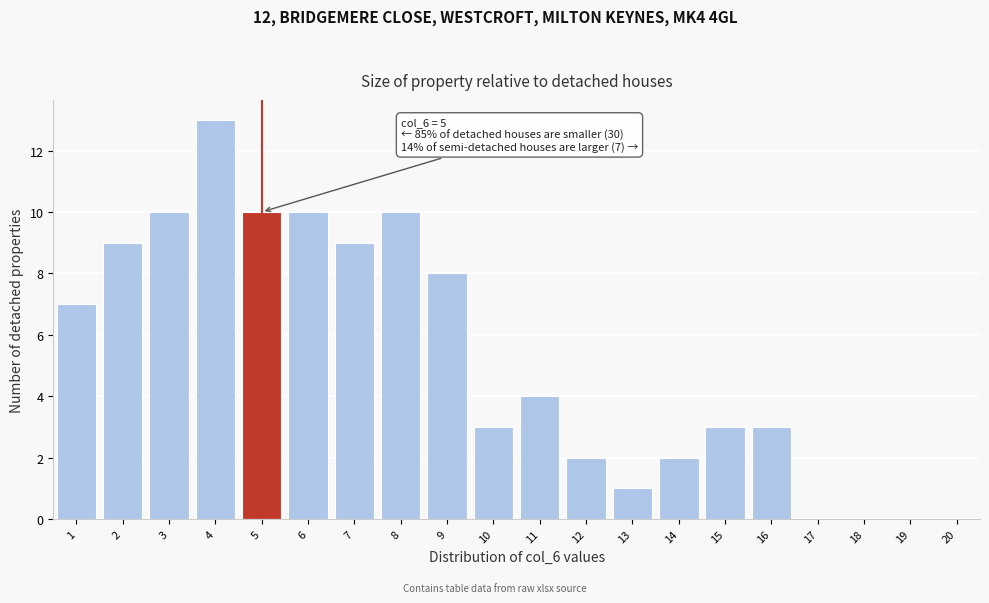

Which range on the x-axis has the tallest bar?

3.5 to 4.5